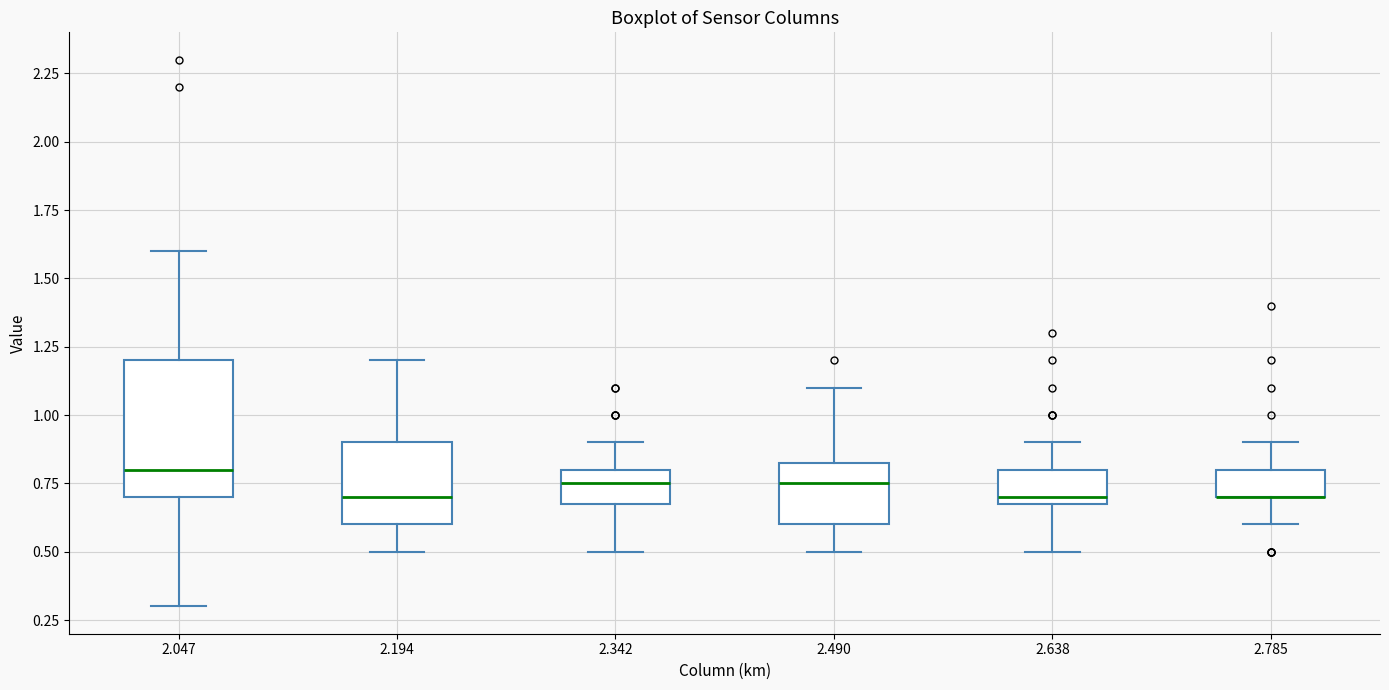

Where does the lower whisker of the box at x = 2.638 end on the y-axis? The values are not printed on the chart, so give them approximately, as read against the axis.

0.50